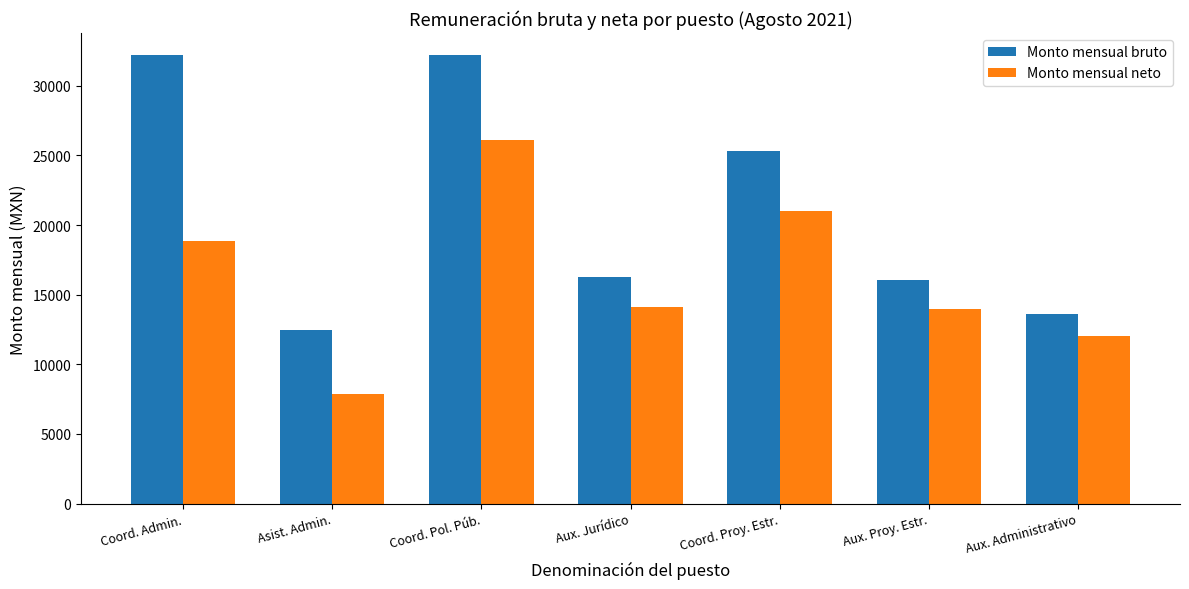

Count the number of categories in the chart.

7